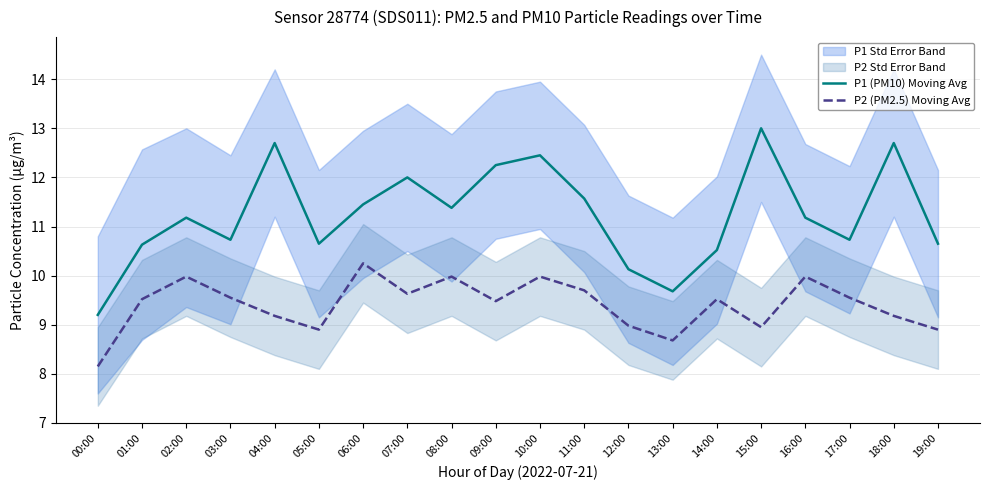

Reading left to right, list all the values displayed in this chart.

P1 (PM10) Moving Avg: 00:00=9.2	01:00=10.6	02:00=11.2	03:00=10.7	04:00=12.7	05:00=10.7	06:00=11.4	07:00=12.0	08:00=11.4	09:00=12.2	10:00=12.4	11:00=11.6	12:00=10.1	13:00=9.7	14:00=10.5	15:00=13.0	16:00=11.2	17:00=10.7	18:00=12.7	19:00=10.7
P2 (PM2.5) Moving Avg: 00:00=8.2	01:00=9.5	02:00=10.0	03:00=9.6	04:00=9.2	05:00=8.9	06:00=10.2	07:00=9.6	08:00=10.0	09:00=9.5	10:00=10.0	11:00=9.7	12:00=9.0	13:00=8.7	14:00=9.5	15:00=8.9	16:00=10.0	17:00=9.6	18:00=9.2	19:00=8.9